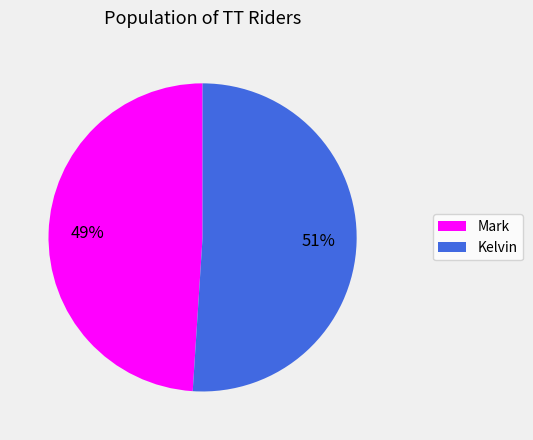

How many segments does this pie chart have?

2